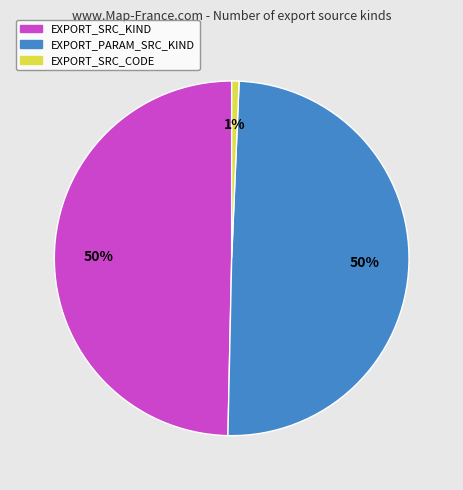

To the nearest percent, what is the difference between the EXPORT_SRC_CODE and EXPORT_PARAM_SRC_KIND slice percentages?

49%